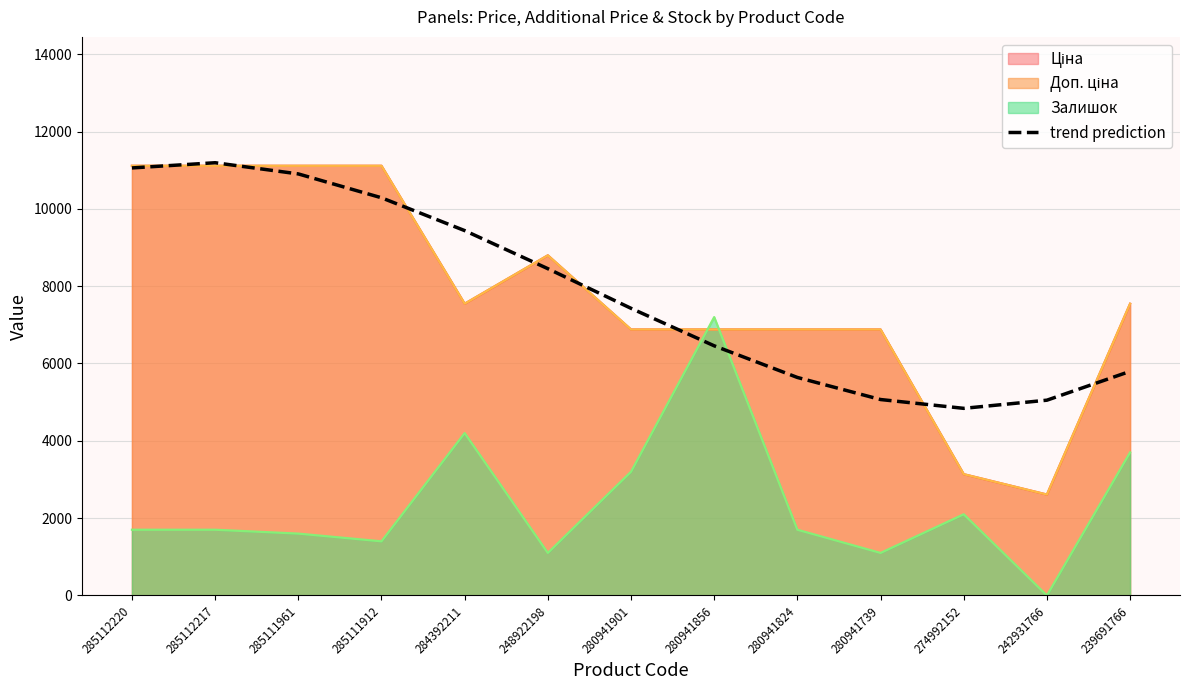

Is it true that the value at 280941824 is 2828.8?

False